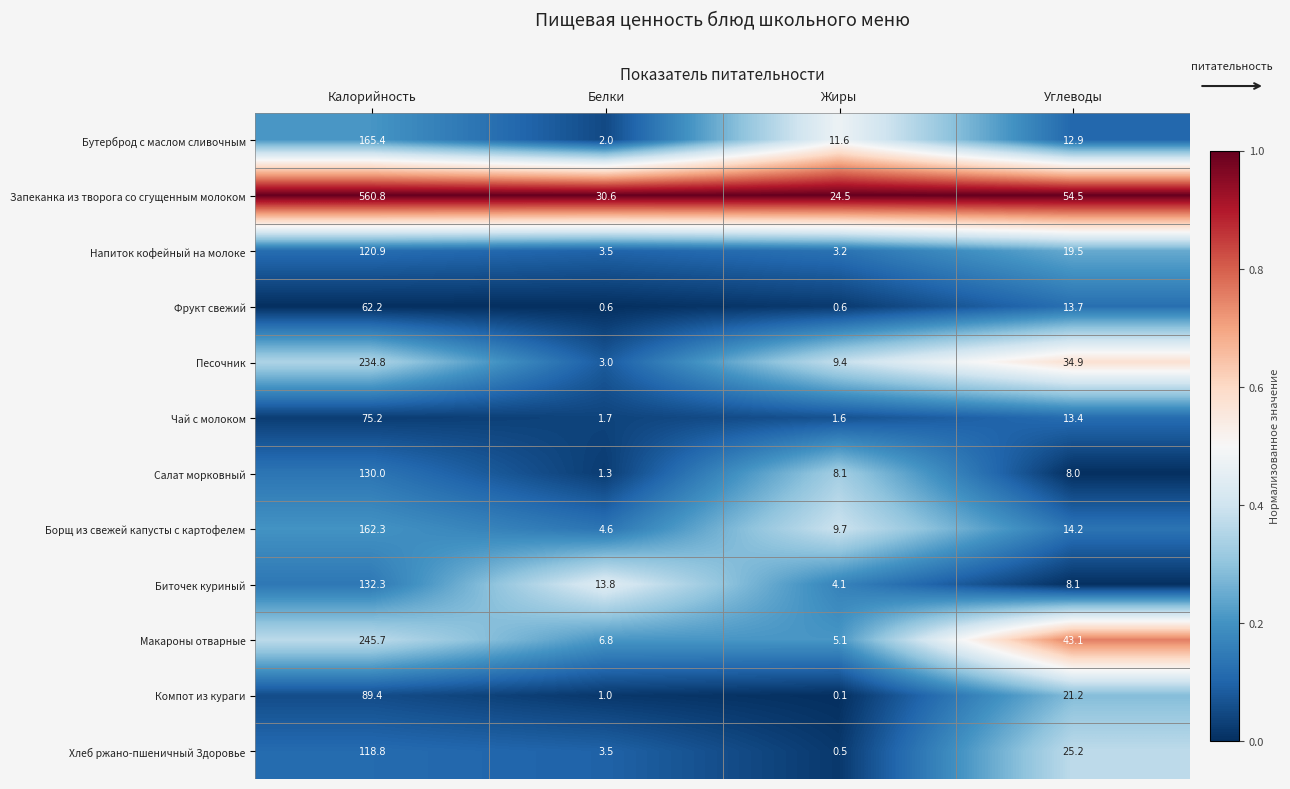

Which series changed the most between Калорийность and Белки?

Запеканка из творога со сгущенным молоком